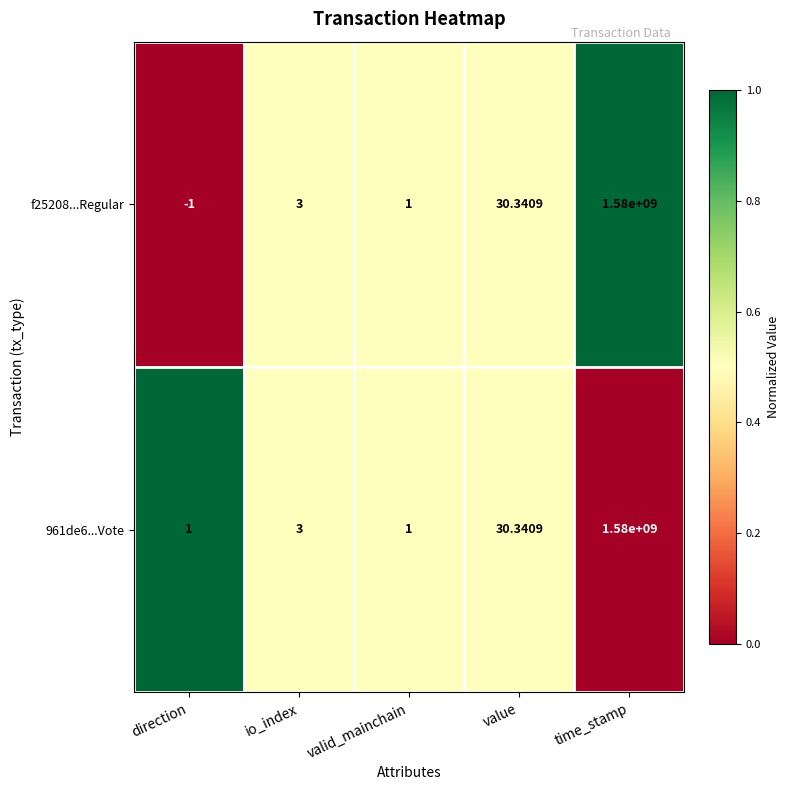

Rank the categories by f25208...Regular value from highest to lowest.

time_stamp, value, io_index, valid_mainchain, direction